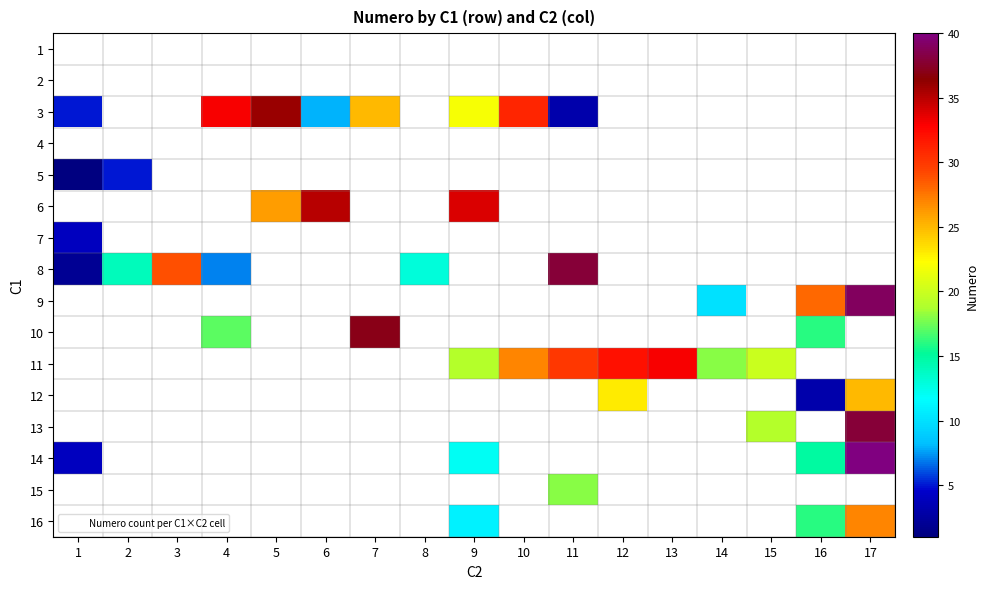

Which has a higher value, 14 or 12?

12